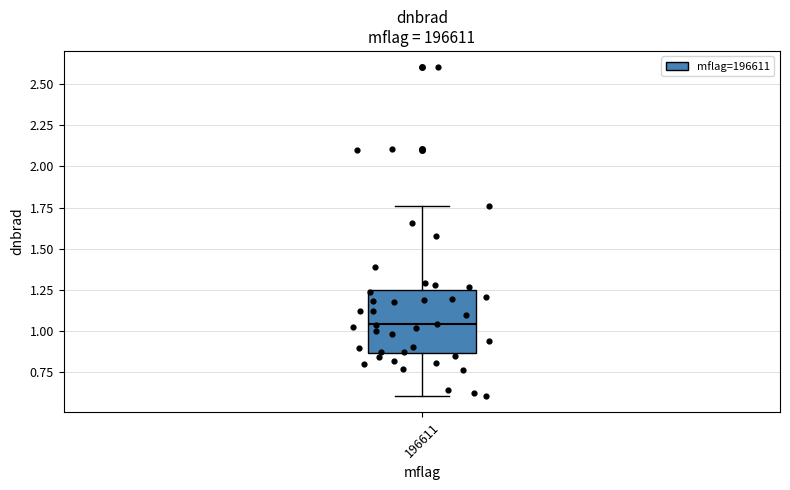

Read this box plot against the y-axis: the position of the median line, the range covered by the box, and the ends of both whiskers. The values are not printed on the chart, so give them approximately, as read against the axis.

median 1.05, box 0.85 to 1.25, whiskers 0.60 to 1.75